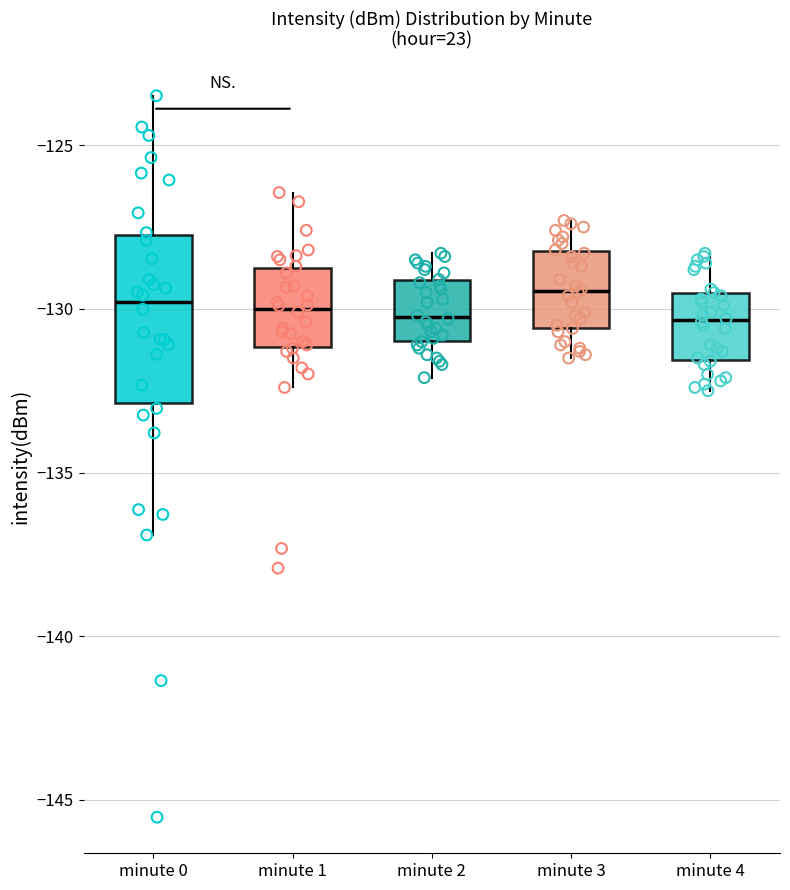

Where does the upper whisker of the box for minute 0 end on the y-axis? The values are not printed on the chart, so give them approximately, as read against the axis.

-123.5